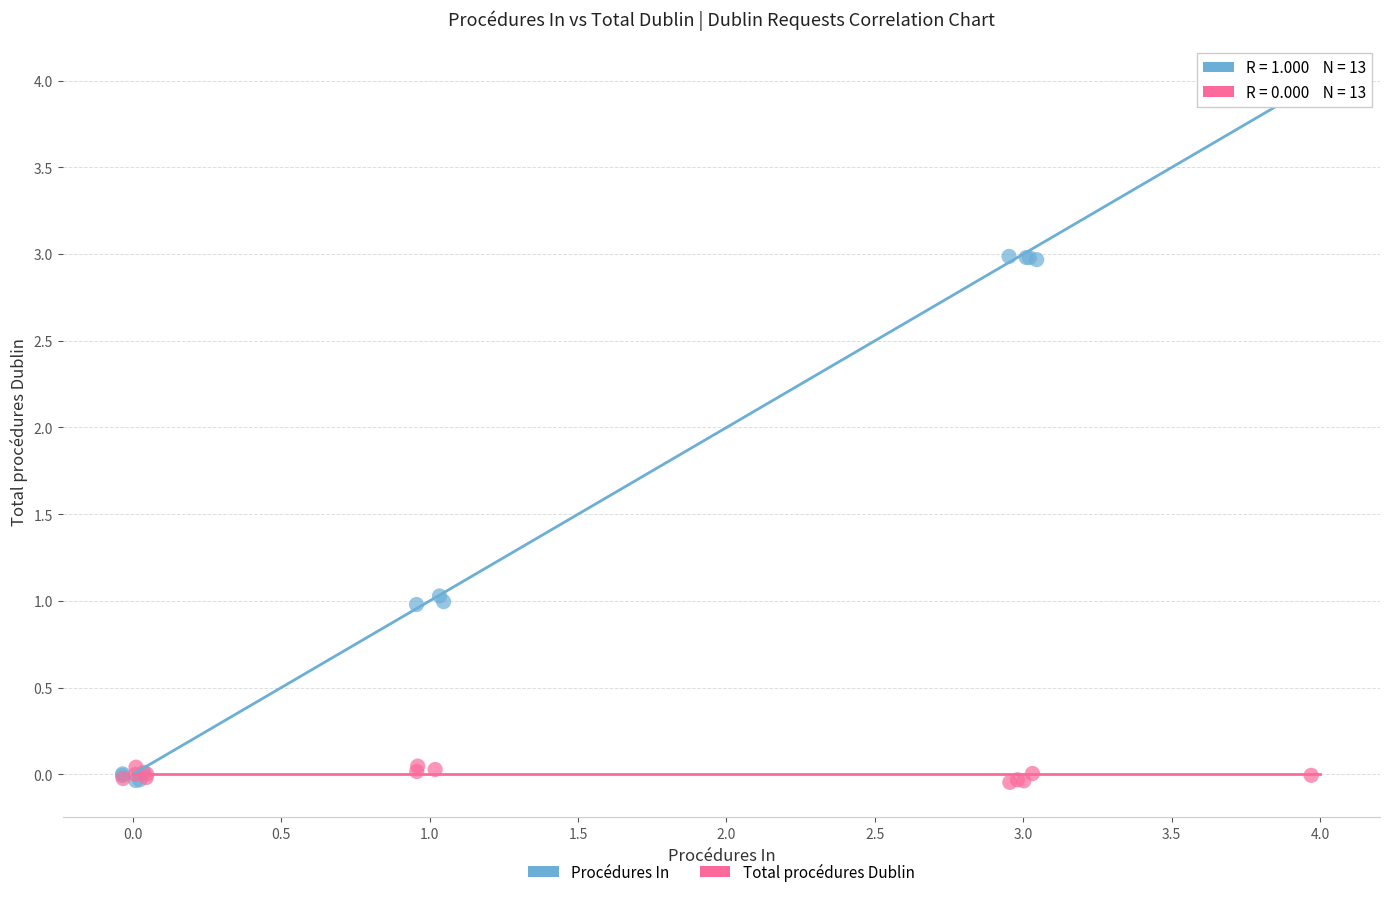

Which series reaches the maximum Y coordinate?

Procédures In